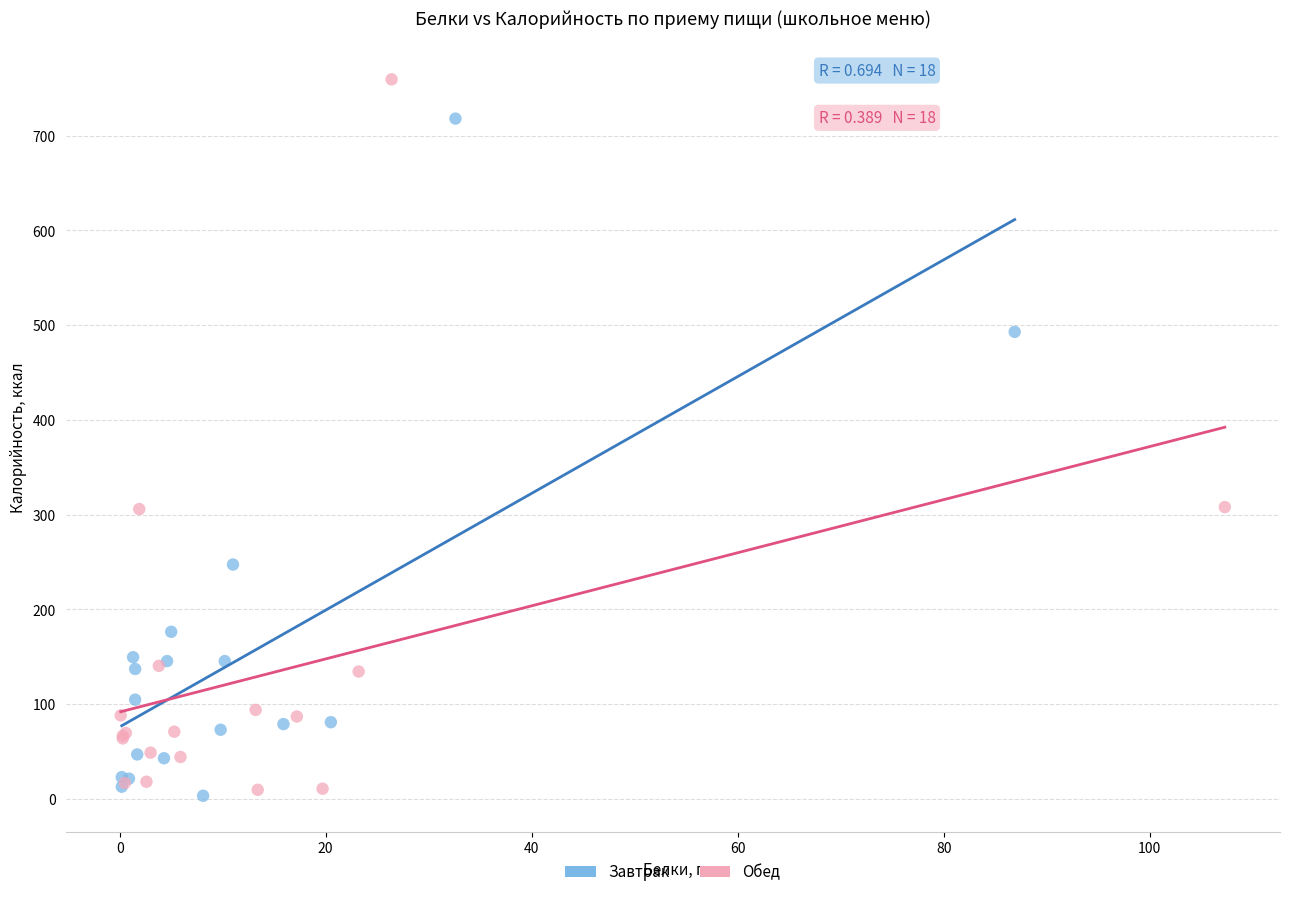

Which series reaches the maximum Y coordinate?

Обед